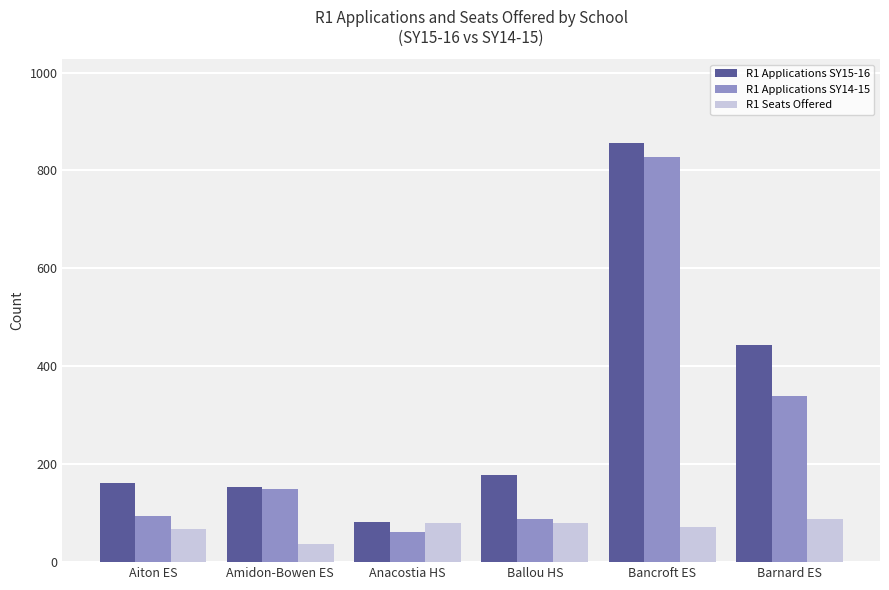

Which category has the lowest value in the R1 Seats Offered series?

Amidon-Bowen ES